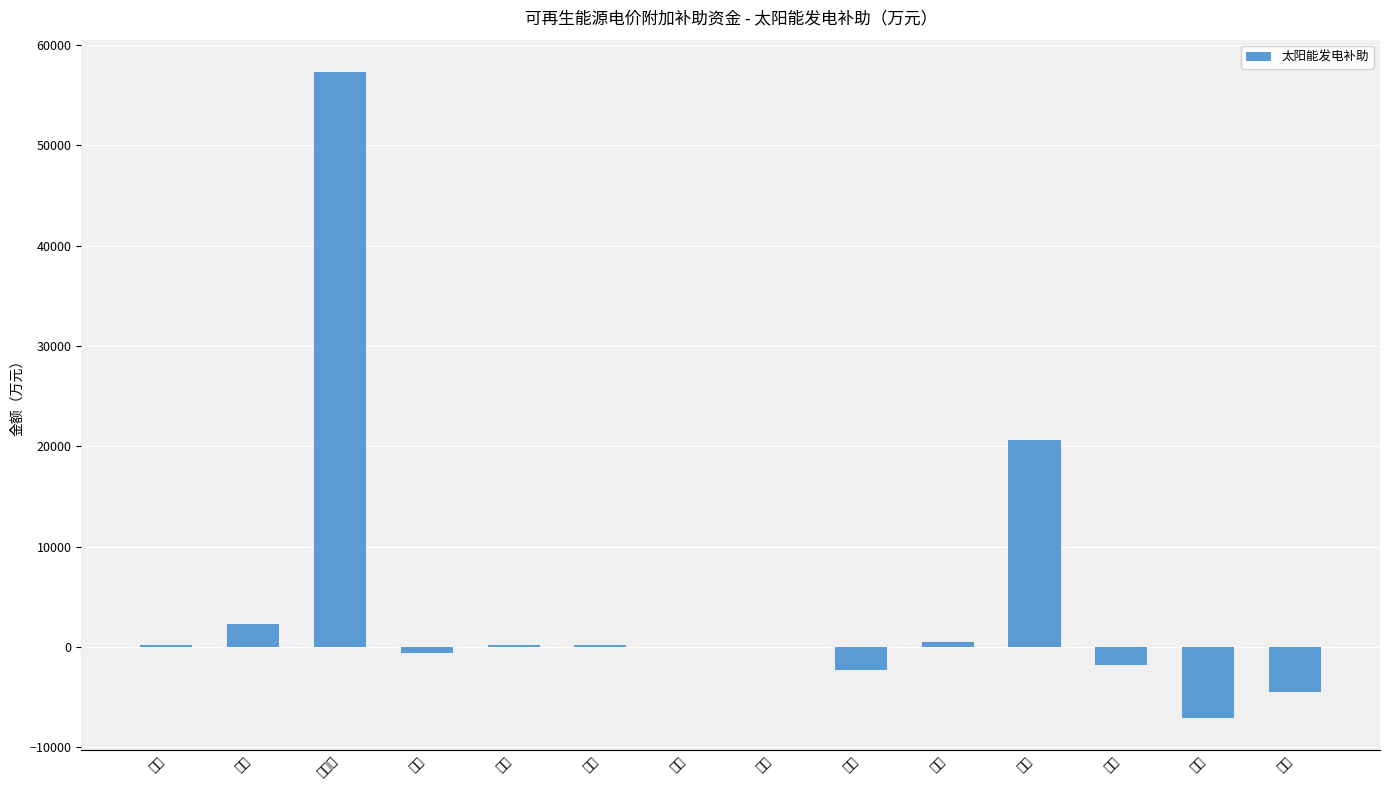

What position from the right is 内蒙古?

12